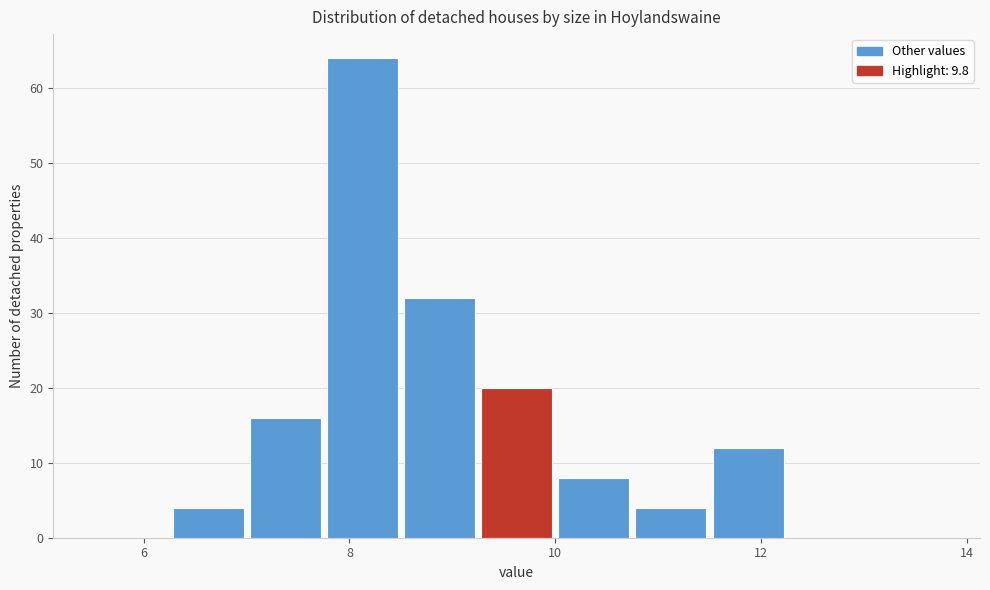

Read against the x-axis, roughly where is the centre of the tallest bar?

8.2